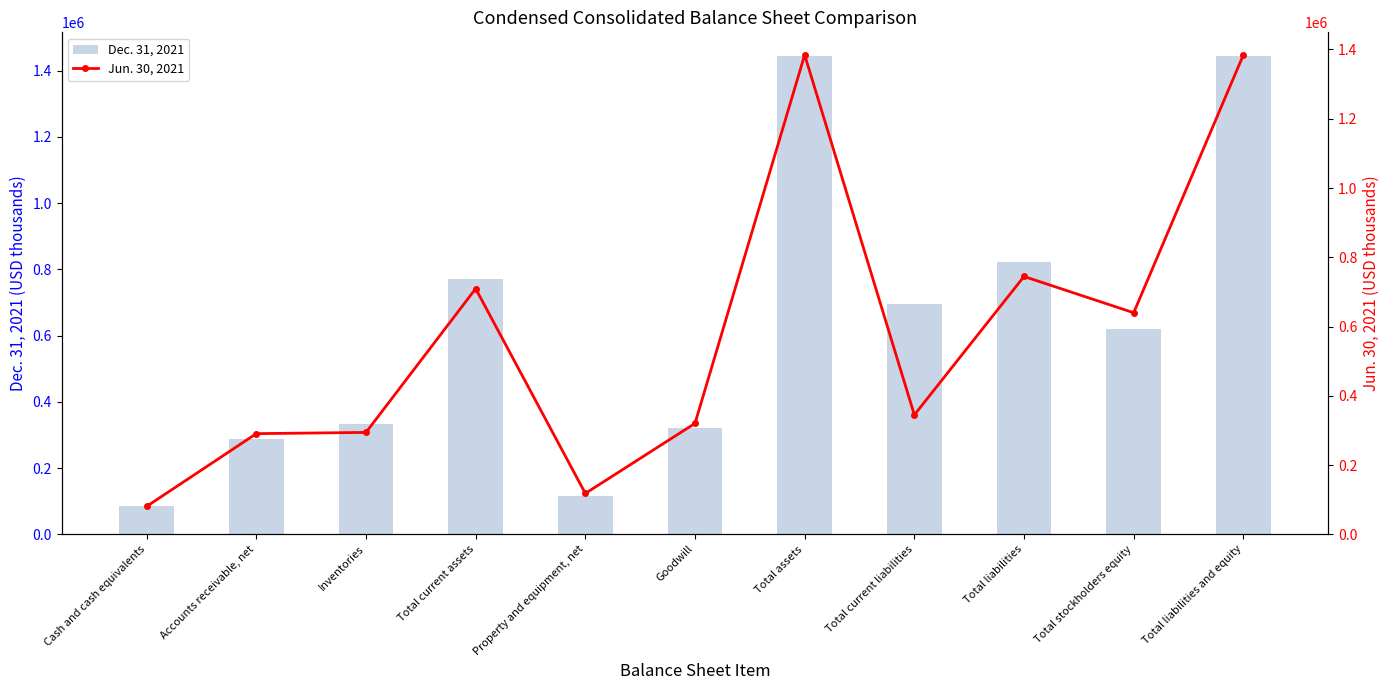

At which label is Jun. 30, 2021 closest to 732490?

Total liabilities